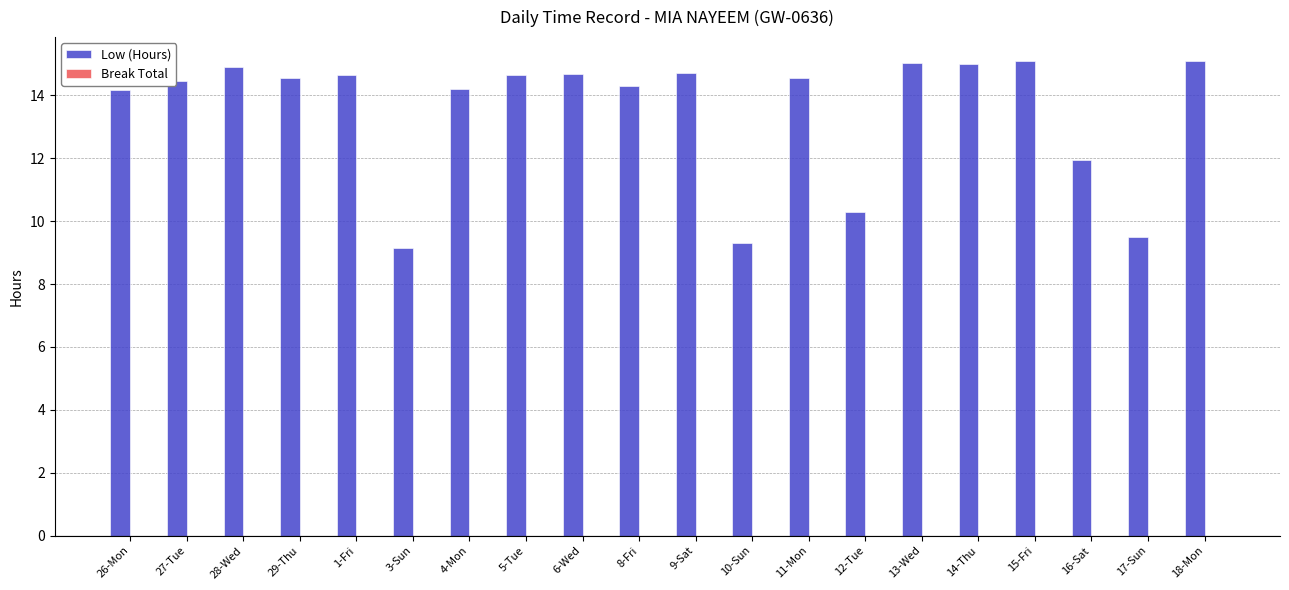

At which category does the chart reach its minimum across all series?

3-Sun